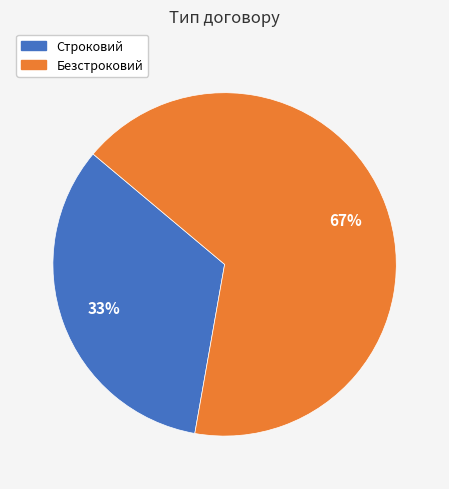

Do Строковий and Безстроковий together represent more than half of the pie?

Yes